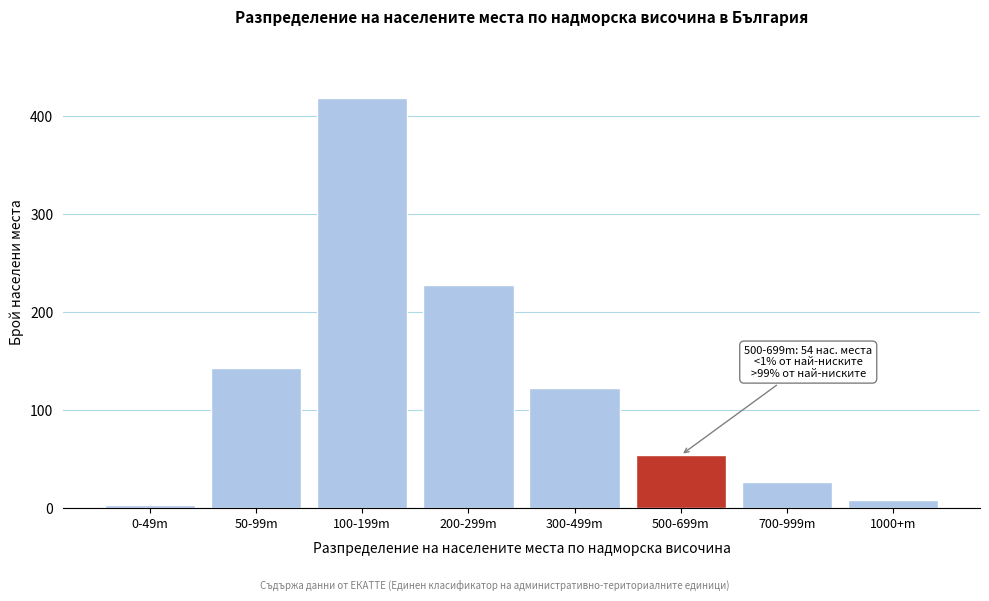

Reading left to right, transcribe all the data shown in this chart.

0-49m=3	50-99m=143	100-199m=418	200-299m=228	300-499m=122	500-699m=54	700-999m=27	1000+m=8